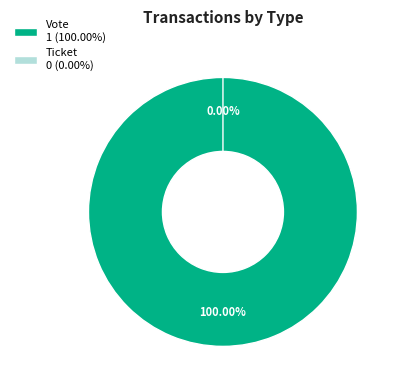

Does Vote represent more than half of the total?

Yes